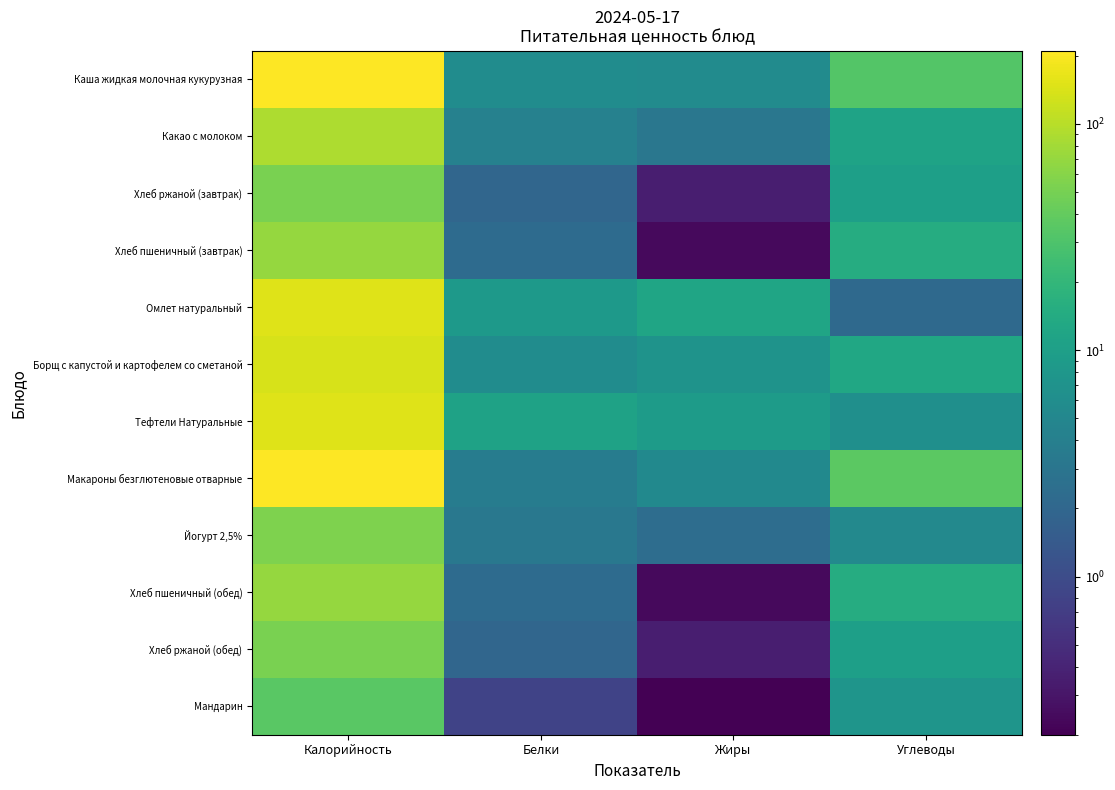

Rank the series by their maximum value, from lowest to highest.

Мандарин, Хлеб ржаной (завтрак), Хлеб ржаной (обед), Йогурт 2,5%, Хлеб пшеничный (завтрак), Хлеб пшеничный (обед), Какао с молоком, Борщ с капустой и картофелем со сметаной, Омлет натуральный, Тефтели Натуральные, Каша жидкая молочная кукурузная, Макароны безглютеновые отварные